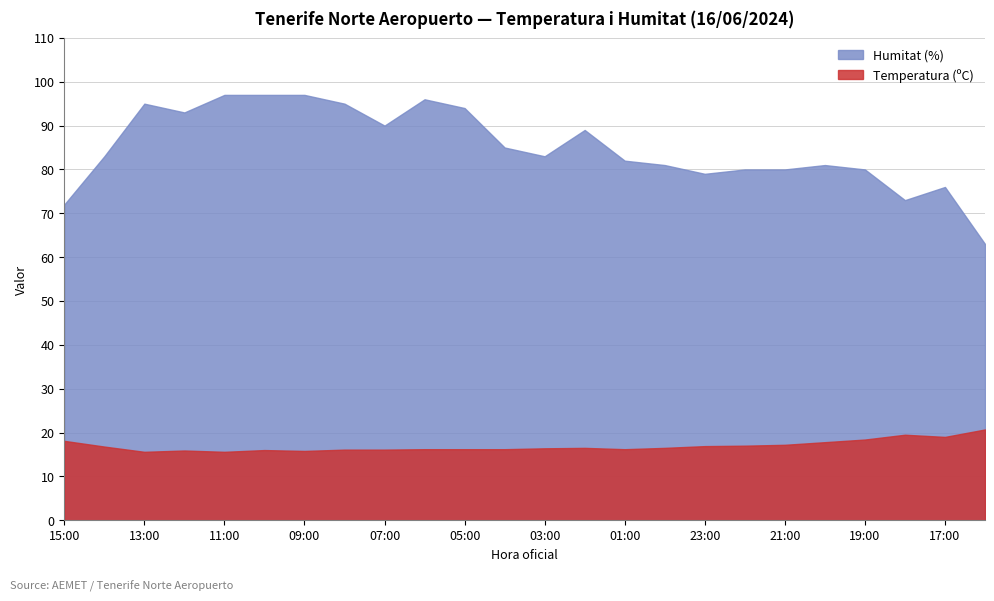

What is the sum of all Humitat (%) values?

2041.0